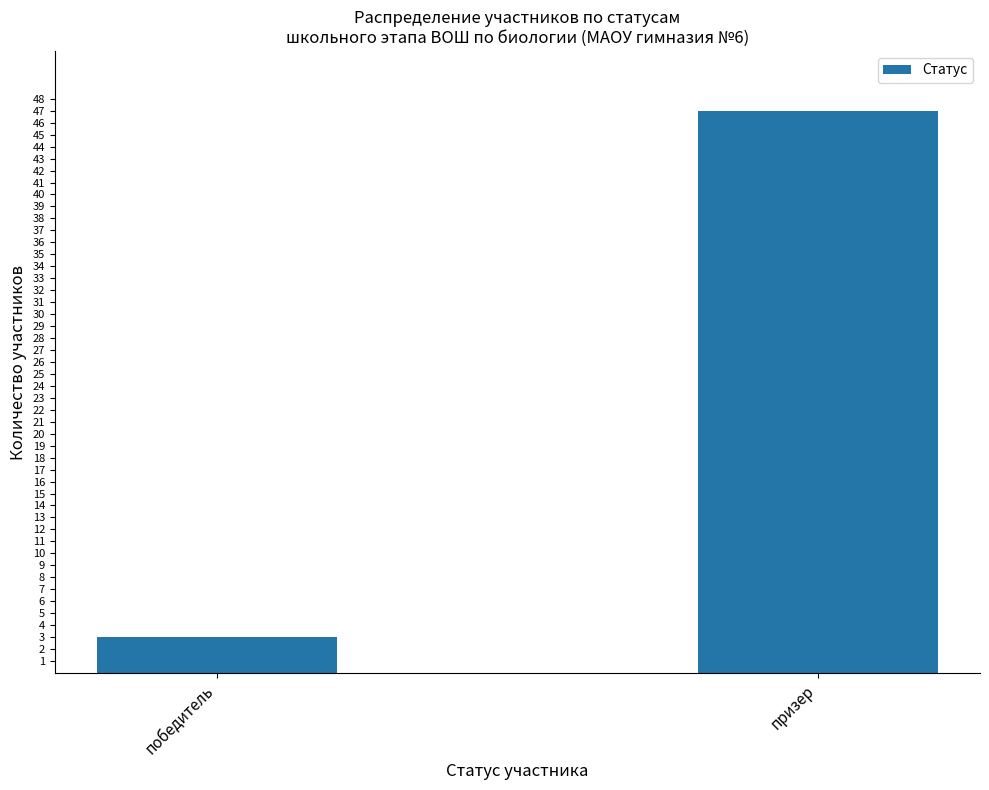

What is the smallest value displayed?

3